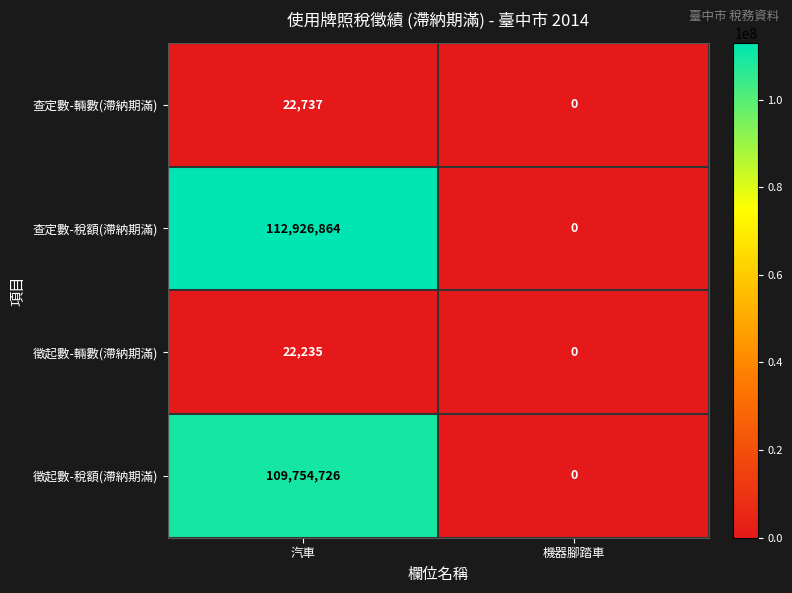

At which category is the sum across all series the highest?

汽車